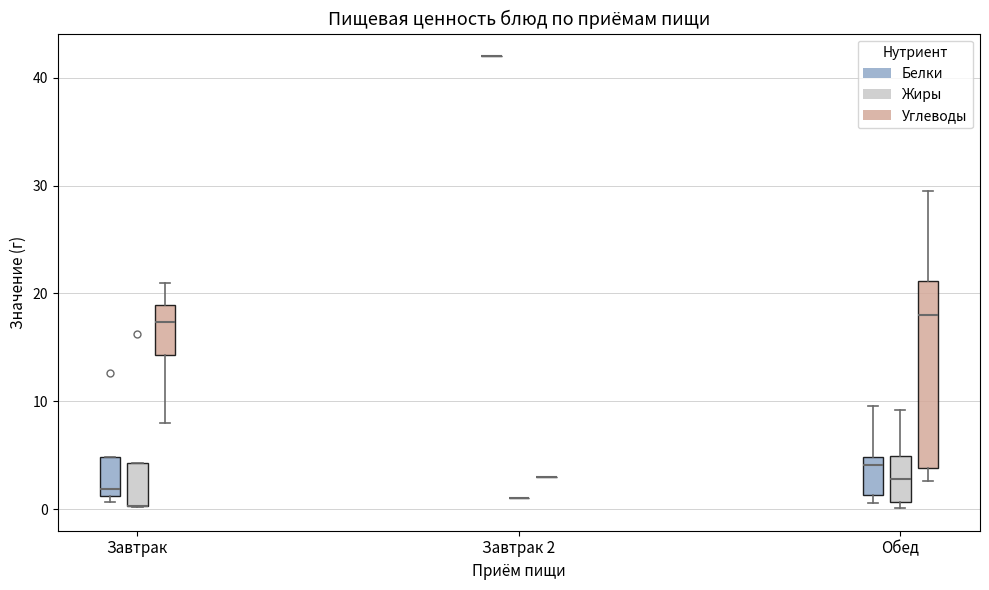

Which box is the tallest, from its lower edge to its upper edge?

Обед (Углеводы)